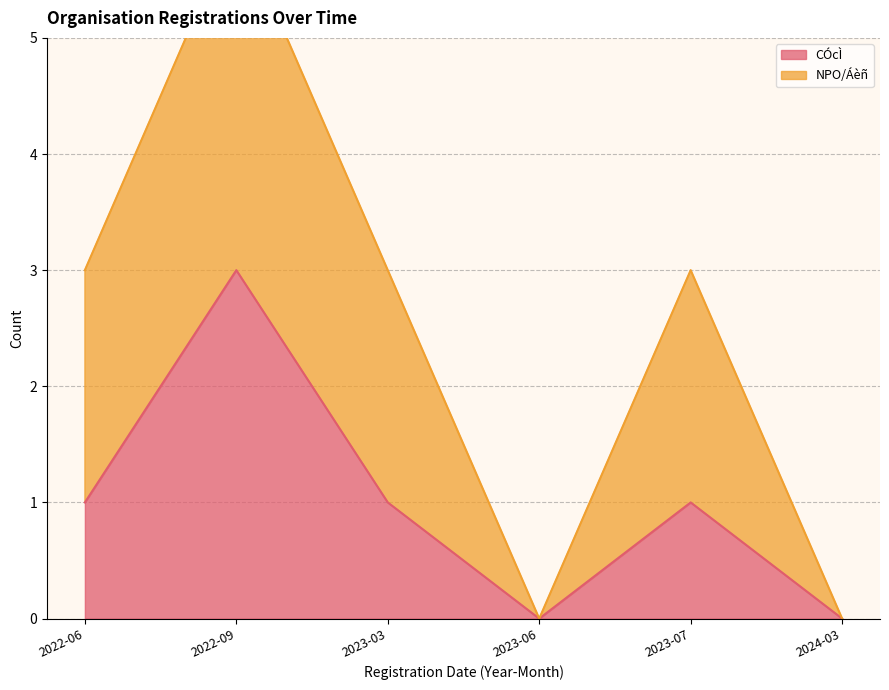

How many positive values are there?

4